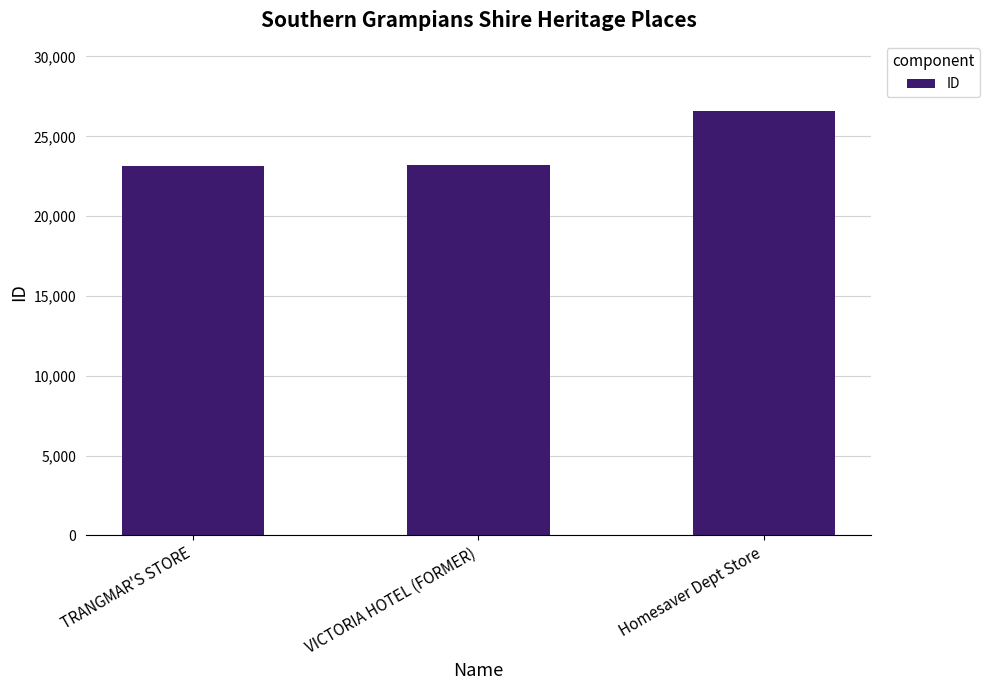

What is the greatest value displayed?

26557